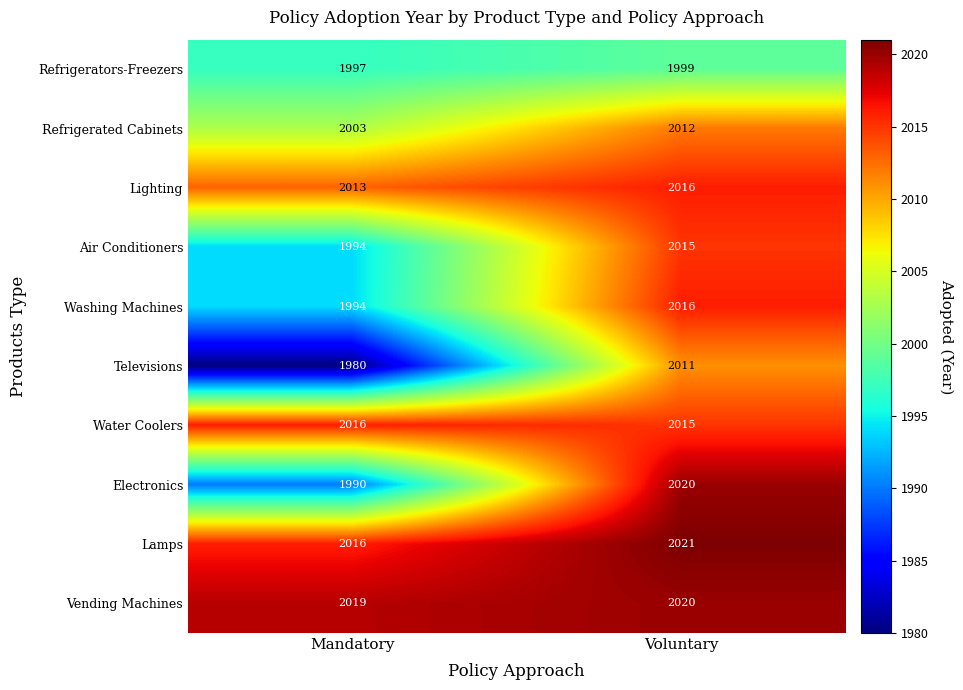

How many data points does each series have?

2